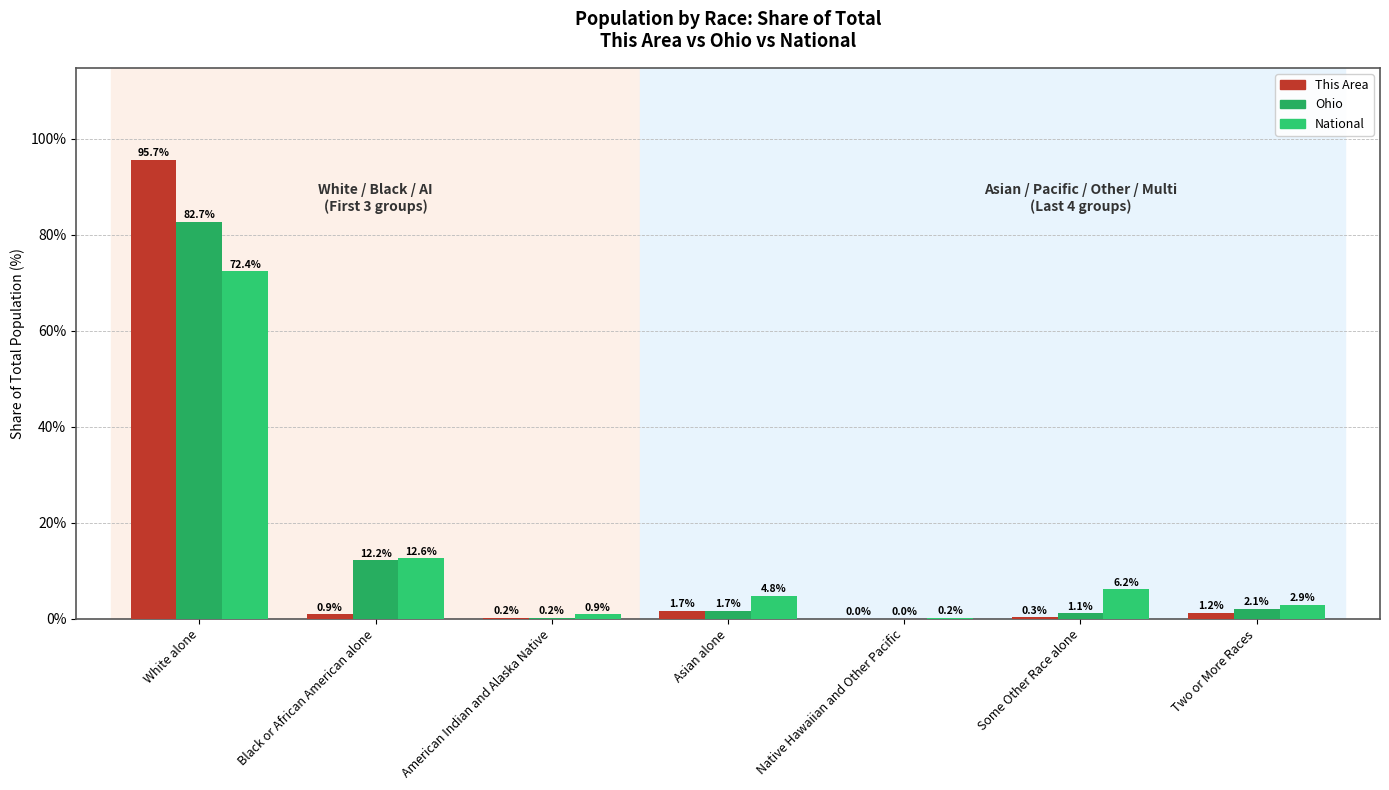

True or false: This Area has a value of 0.6 at Asian alone.

False